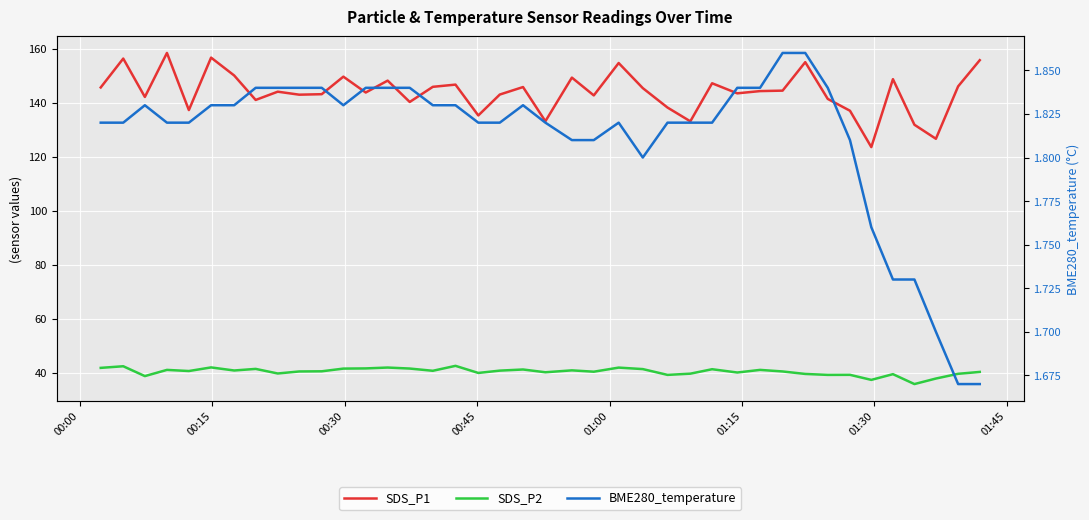

What is the value of the SDS_P1 point at the 4th from the left?

158.5